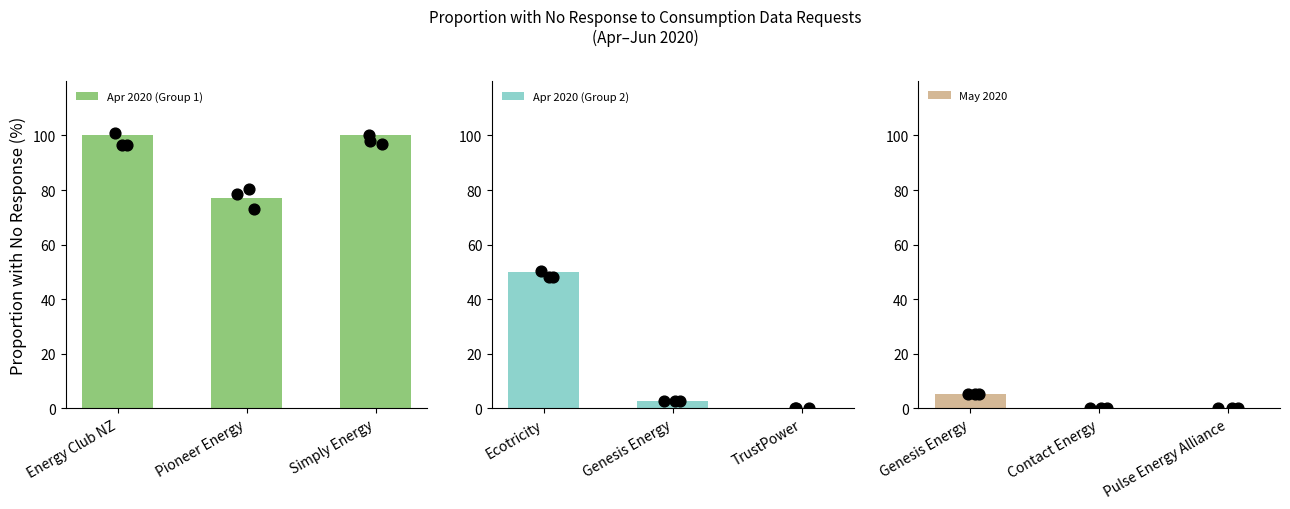

Which series has the largest total across all categories?

Apr 2020 (Group 1)